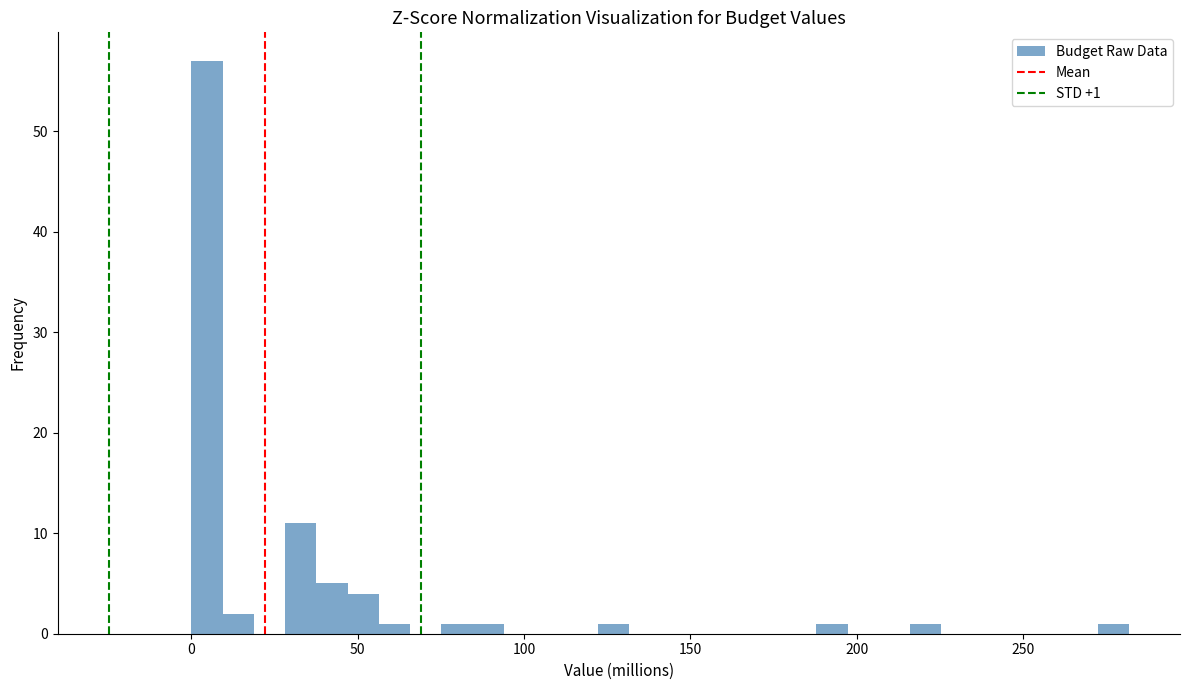

Read against the x-axis, roughly where is the centre of the tallest bar?

5